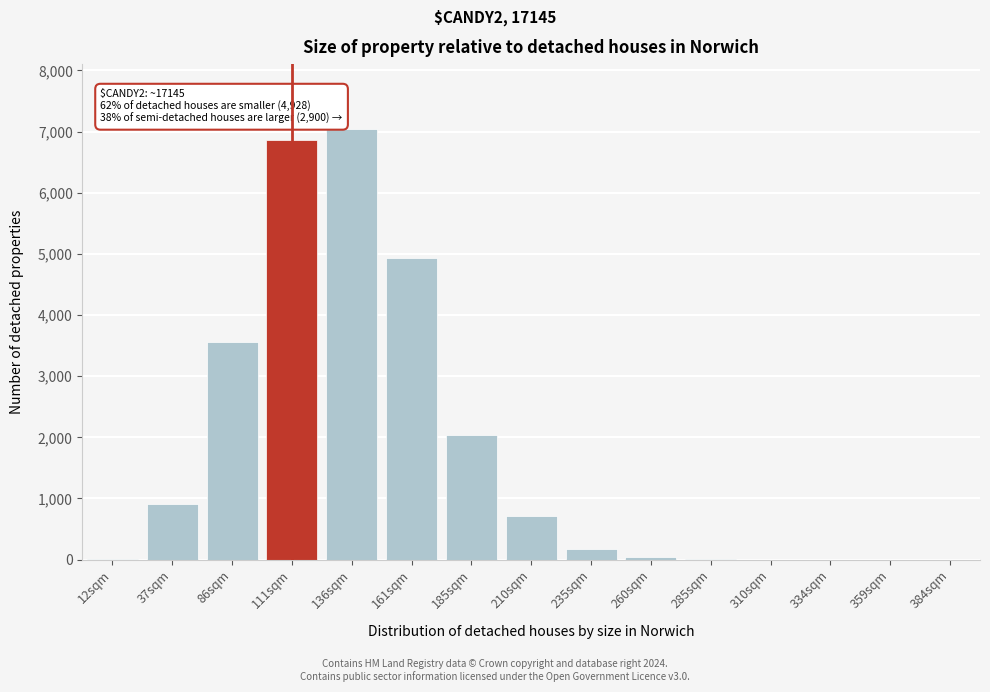

The chart shows a value of 36 at 260sqm. True or false?

True